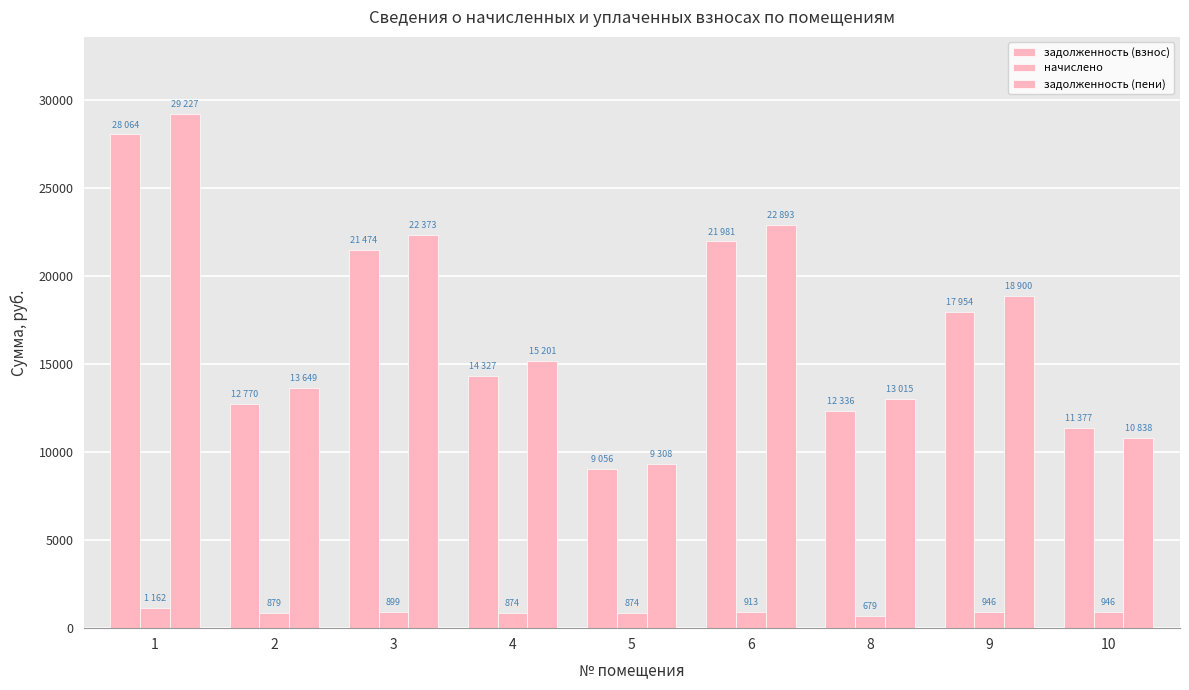

Between 2 and 4, which is larger?

4